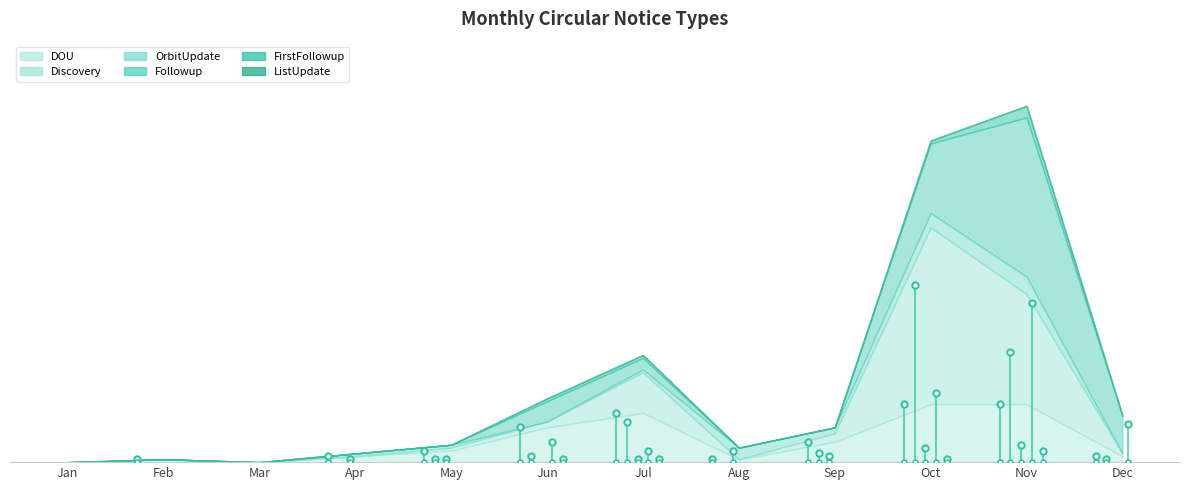

True or false: OrbitUpdate has a value of 3 at Feb.

False